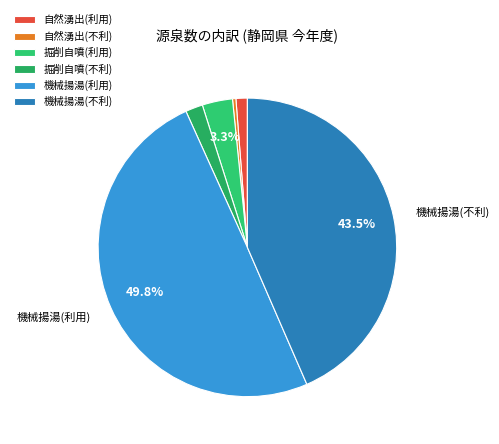

What is the largest slice in the pie chart?

機械揚湯(利用)